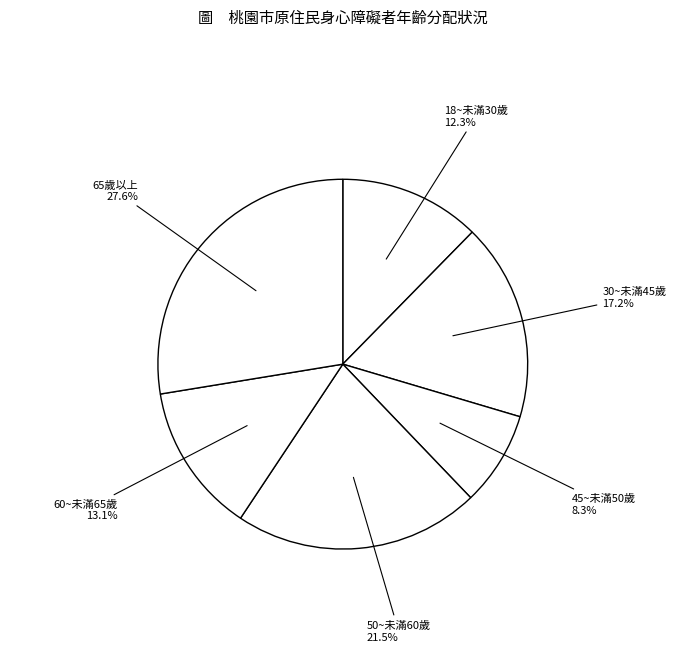

How many segments does this pie chart have?

6